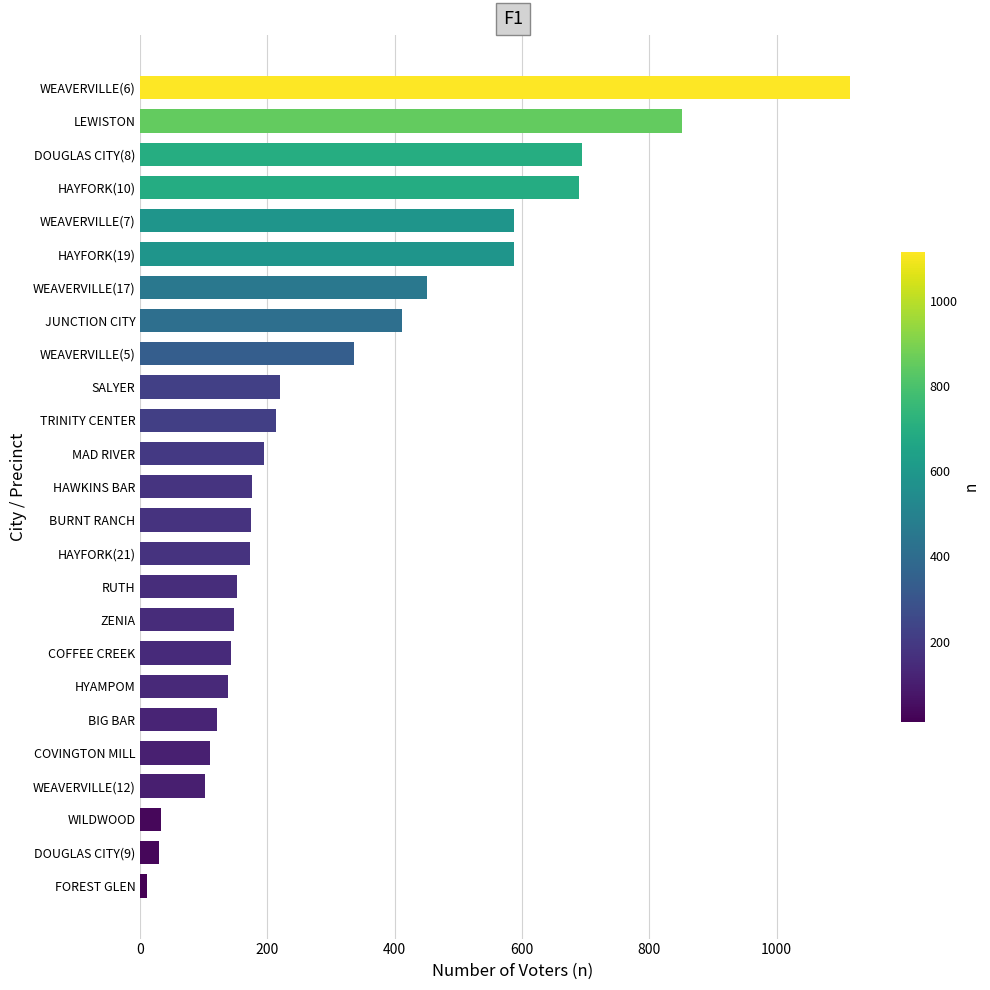

The value at COVINGTON MILL is 172. True or false?

False